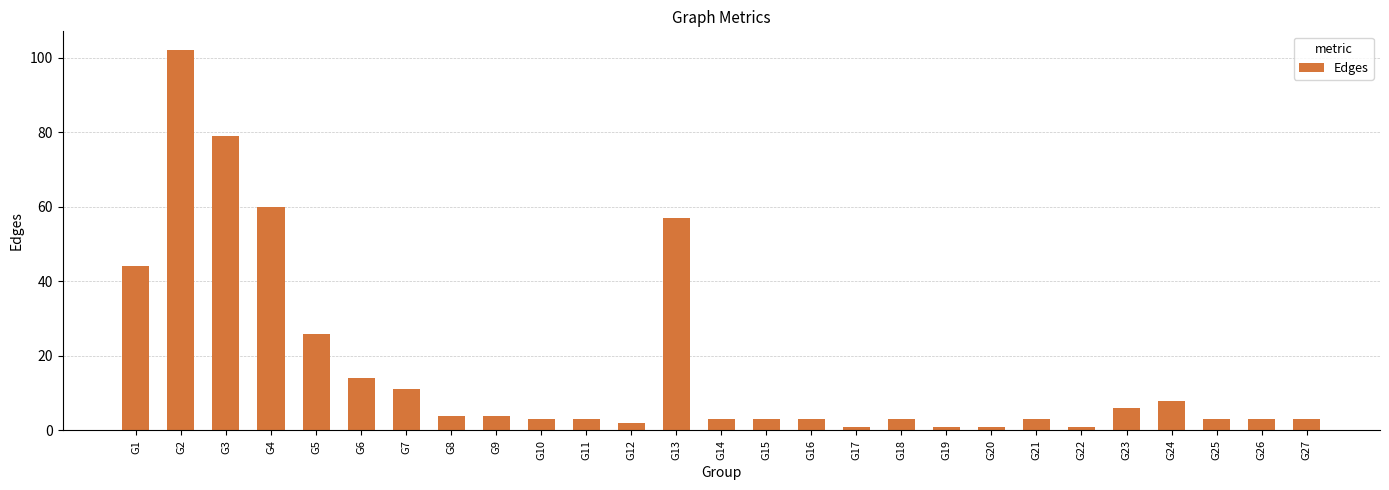

What is the sum of all values?

451